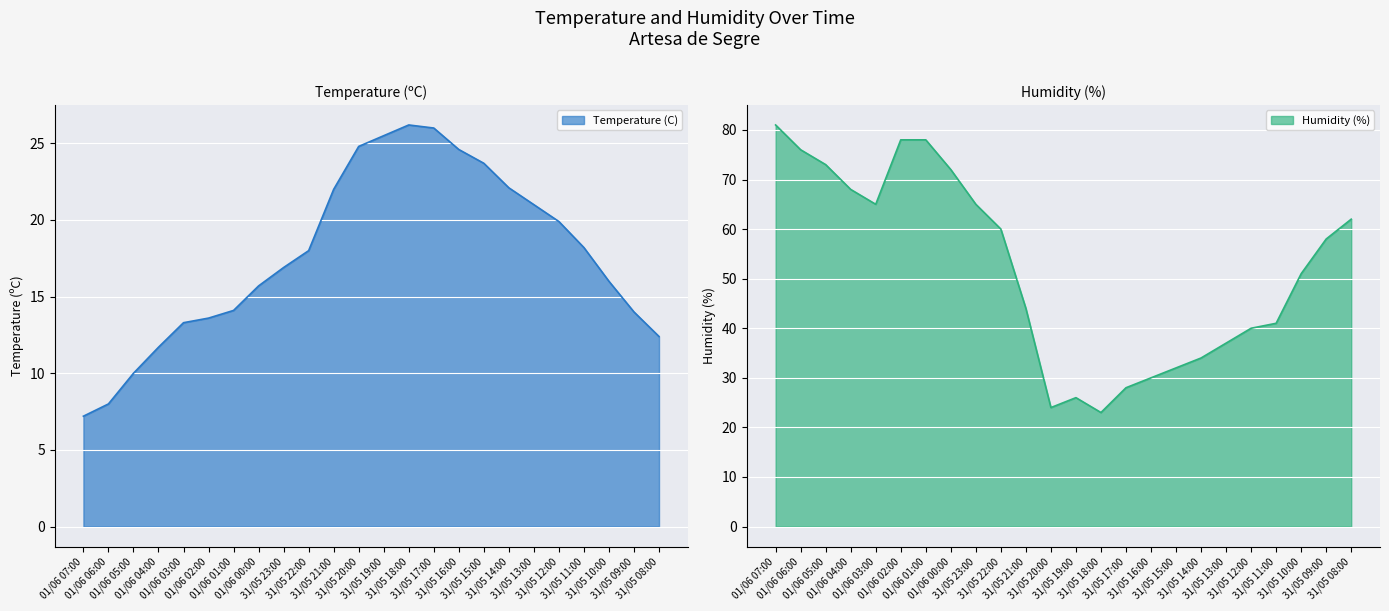

True or false: Humidity (%) and Temperature (C) cross at least once.

True